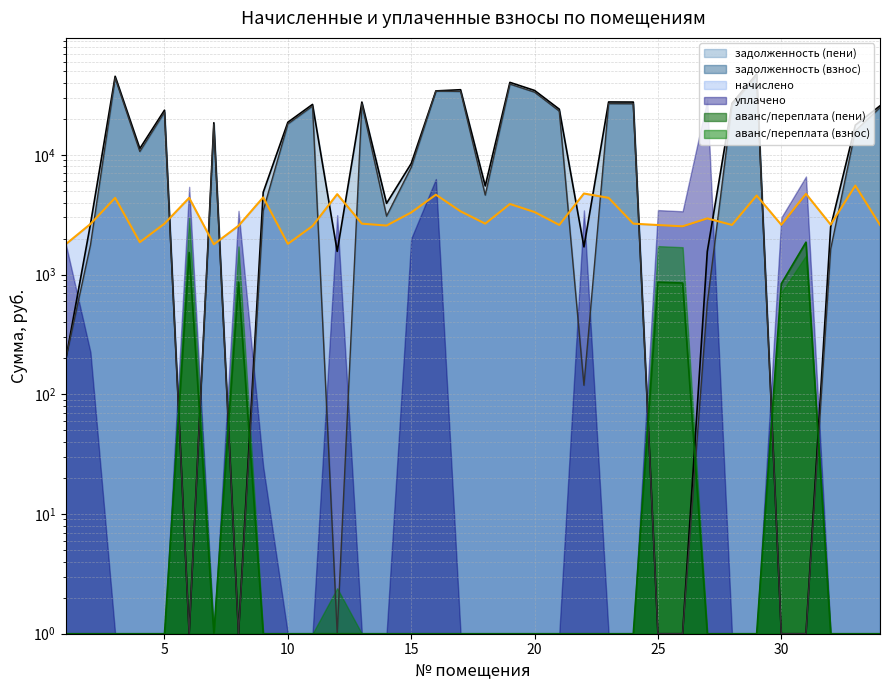

How many interior local peaks does the аванс/переплата (пени) series have?

4